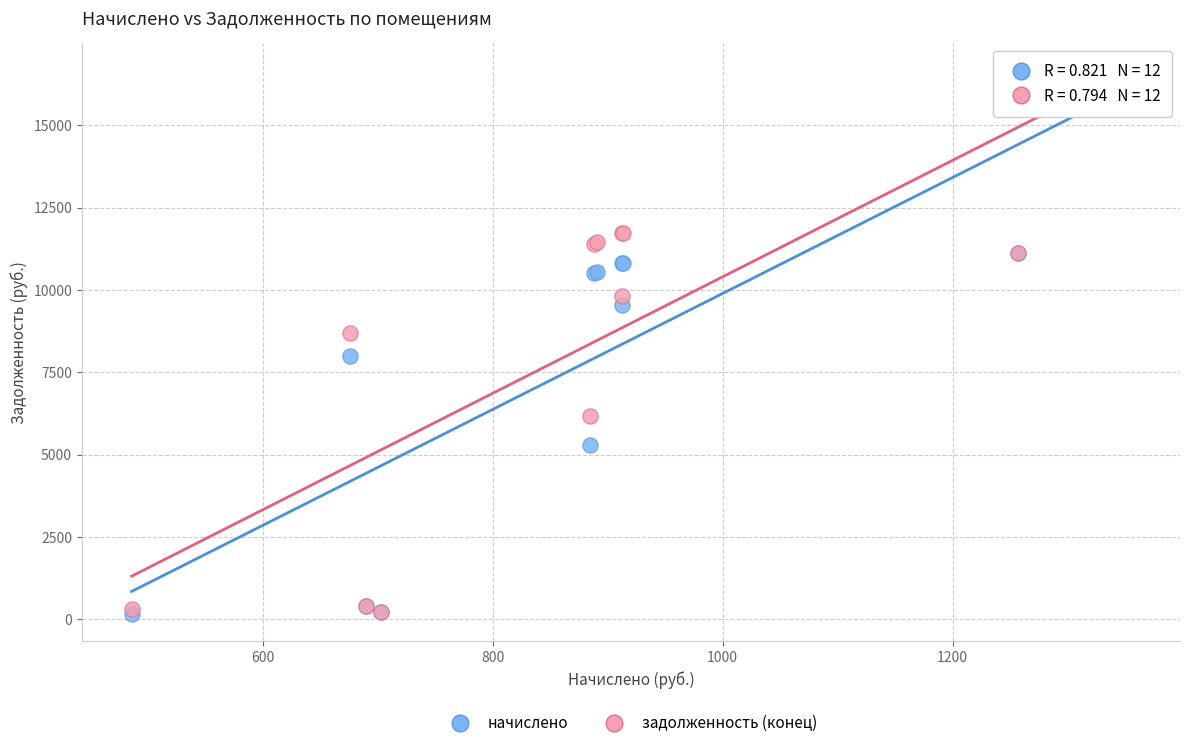

What are all the series names shown in the legend?

начислено, задолженность (конец)